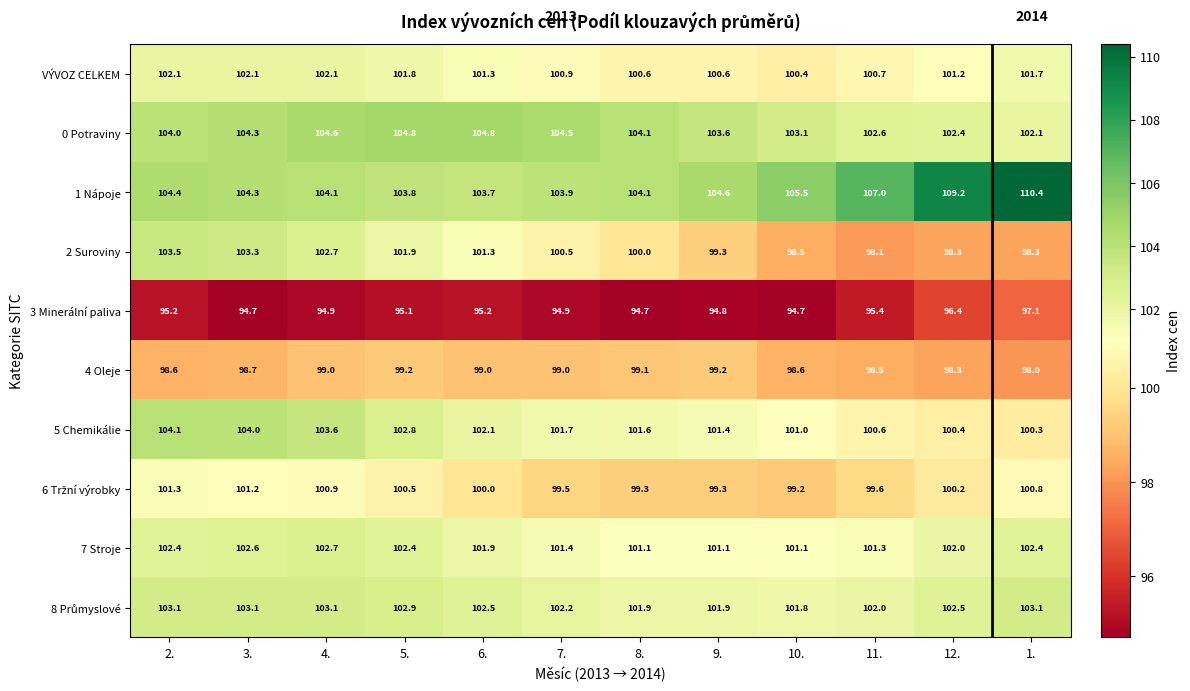

What is the difference between the maximum and second lowest values in the 4 Oleje series?

0.9